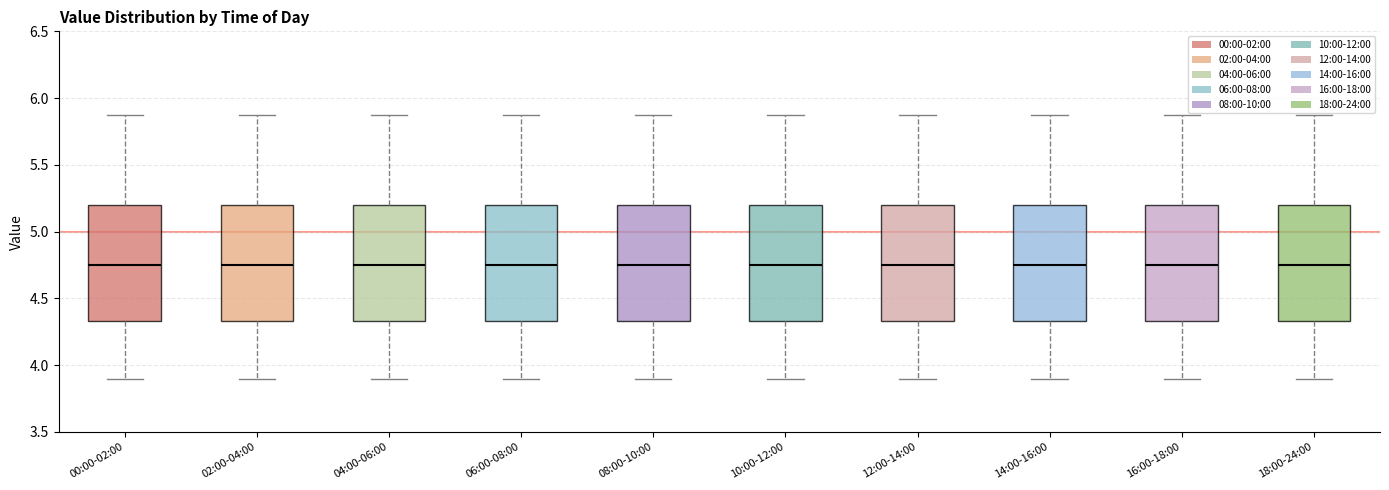

Reading left to right, transcribe this box plot: for each box, give where its median line is, the range the box spans, and where its two whiskers end, as read against the y-axis. The values are not printed on the chart, so give them approximately, as read against the axis.

00:00-02:00: median 4.75, box 4.35 to 5.20, whiskers 3.90 to 5.85
02:00-04:00: median 4.75, box 4.35 to 5.20, whiskers 3.90 to 5.85
04:00-06:00: median 4.75, box 4.35 to 5.20, whiskers 3.90 to 5.85
06:00-08:00: median 4.75, box 4.35 to 5.20, whiskers 3.90 to 5.85
08:00-10:00: median 4.75, box 4.35 to 5.20, whiskers 3.90 to 5.85
10:00-12:00: median 4.75, box 4.35 to 5.20, whiskers 3.90 to 5.85
12:00-14:00: median 4.75, box 4.35 to 5.20, whiskers 3.90 to 5.85
14:00-16:00: median 4.75, box 4.35 to 5.20, whiskers 3.90 to 5.85
16:00-18:00: median 4.75, box 4.35 to 5.20, whiskers 3.90 to 5.85
18:00-24:00: median 4.75, box 4.35 to 5.20, whiskers 3.90 to 5.85